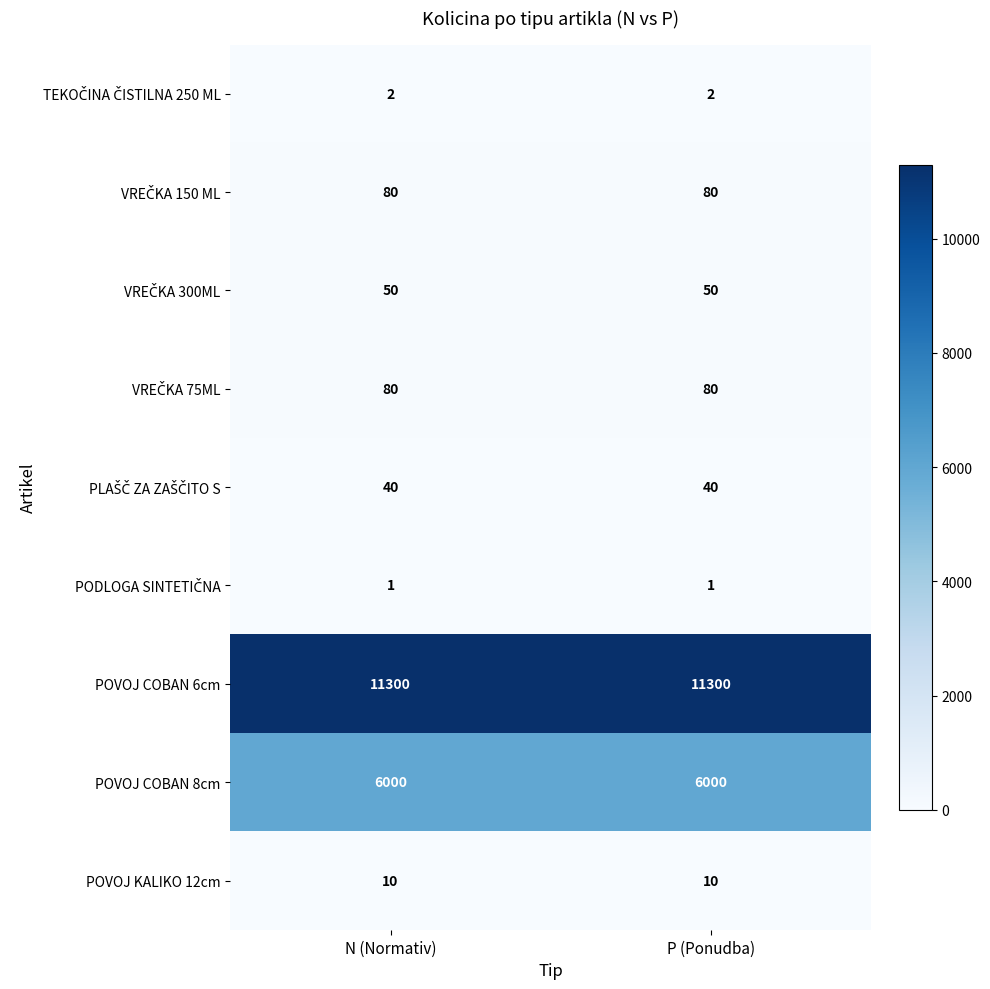

What is the difference between the highest and lowest values at N (Normativ)?

11299